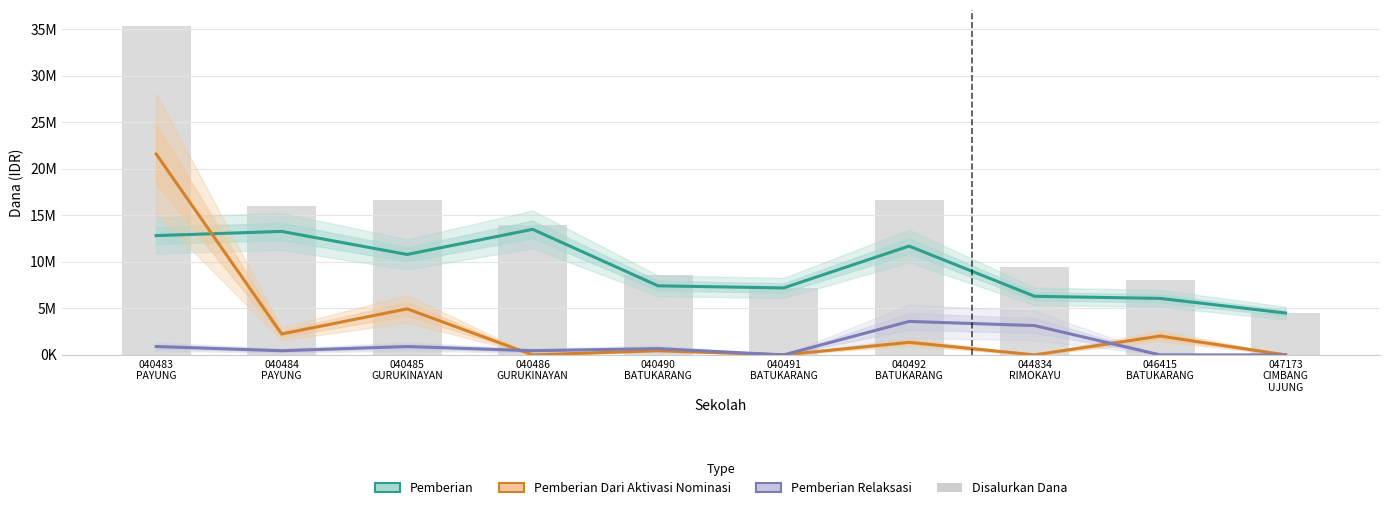

What is the value of the Pemberian Dari Aktivasi Nominasi bar at the 3rd from the left?

4950000